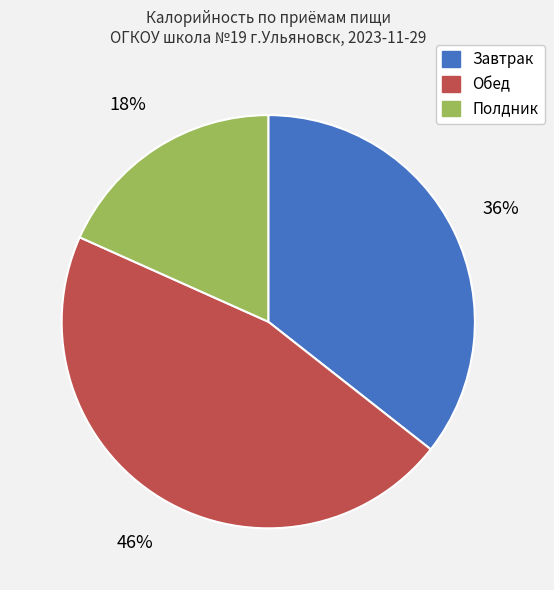

How many segments does this pie chart have?

3